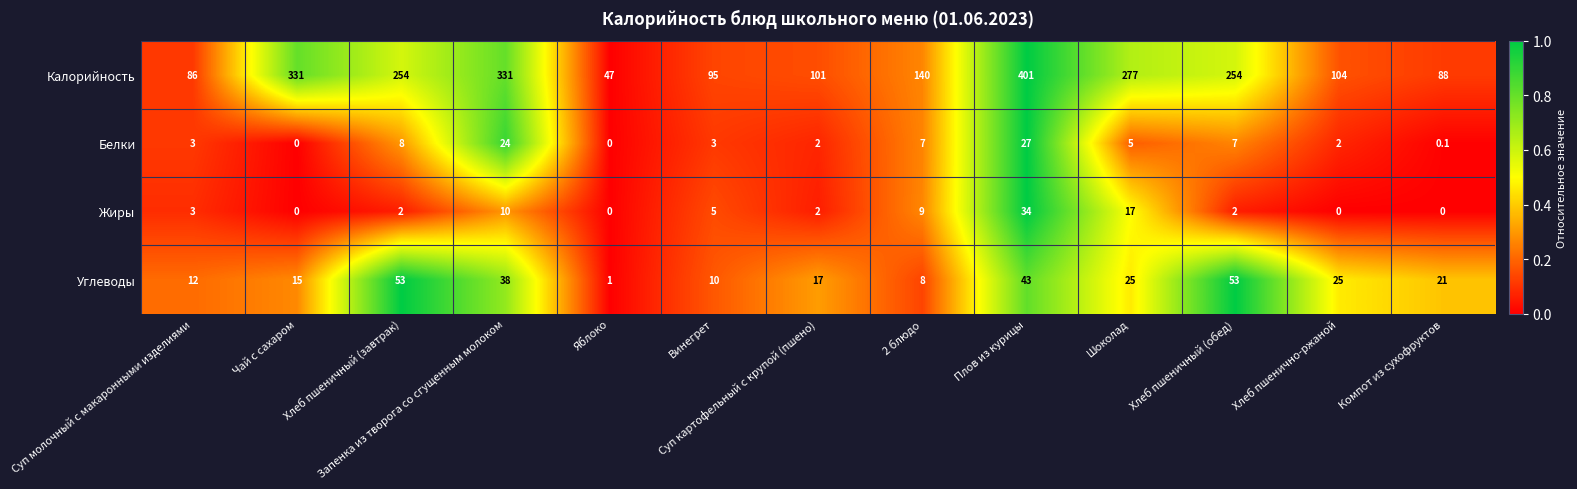

Is it true that Белки equals 3.3 at Хлеб пшенично-ржаной?

False